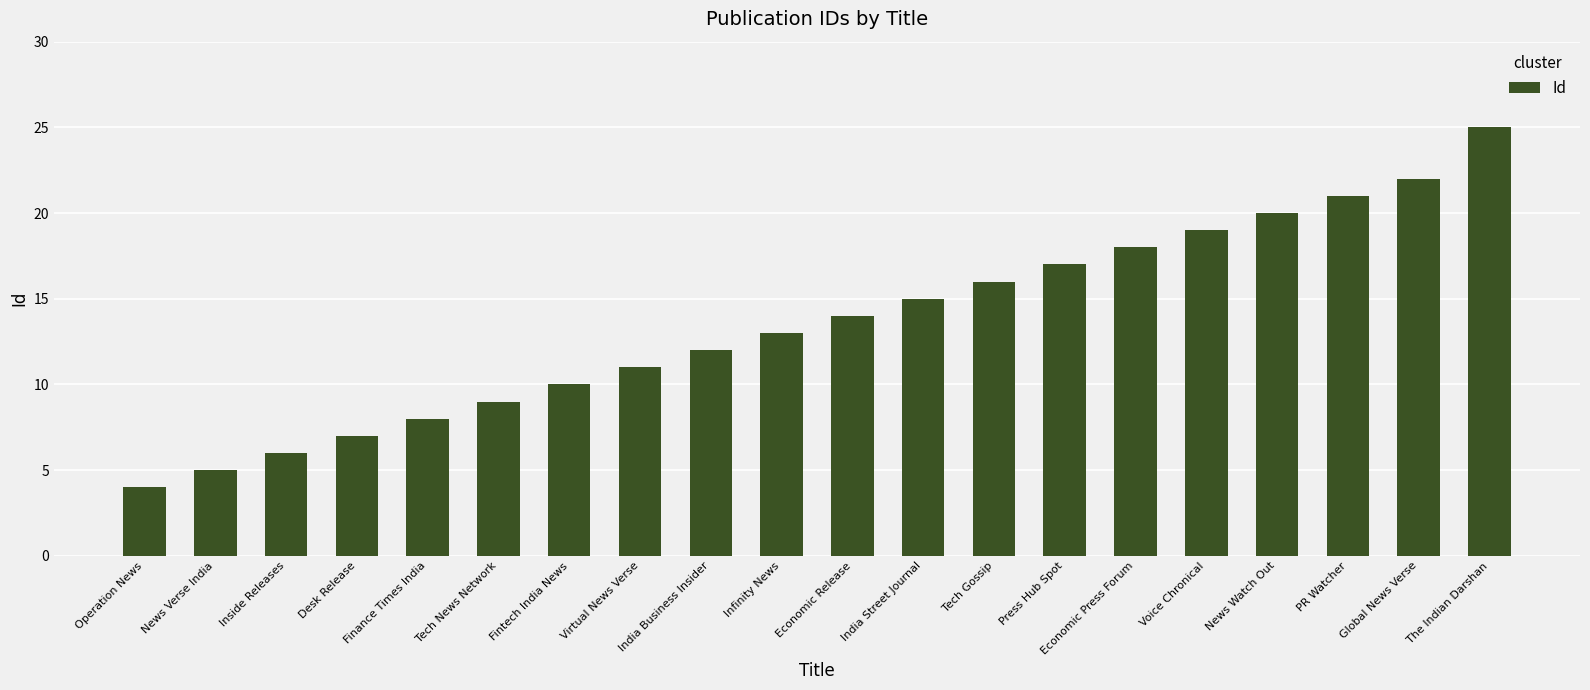

How many distinct data groups are displayed?

1